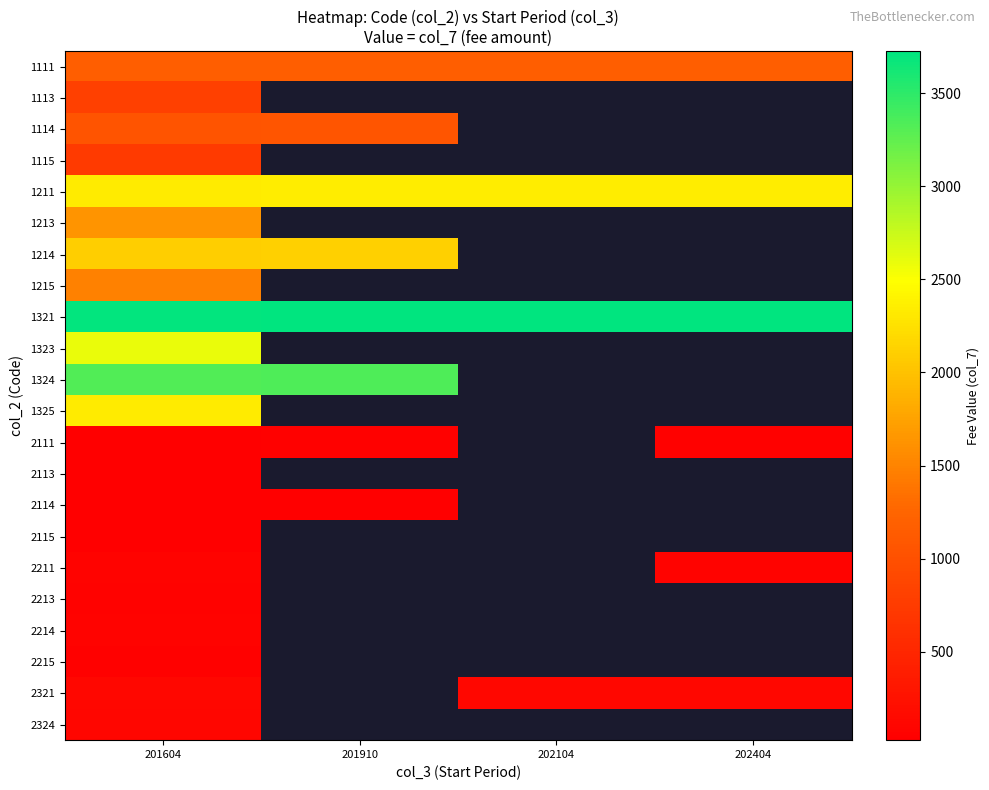

Between 201910 and 202404, which is larger?

202404